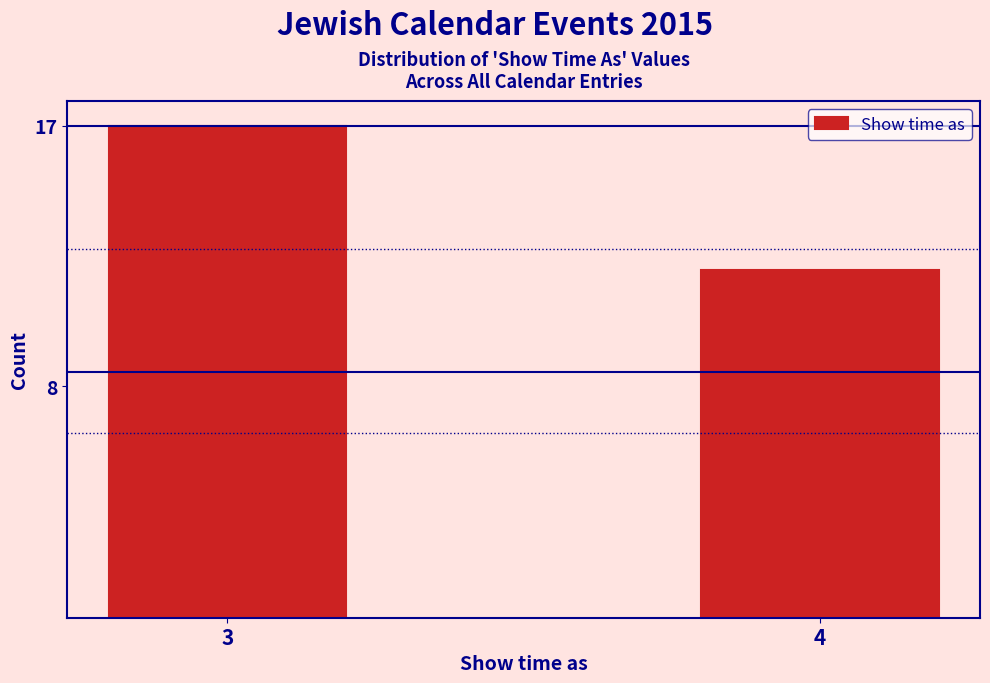

Reading left to right, what are all the values shown in this chart?

17	12